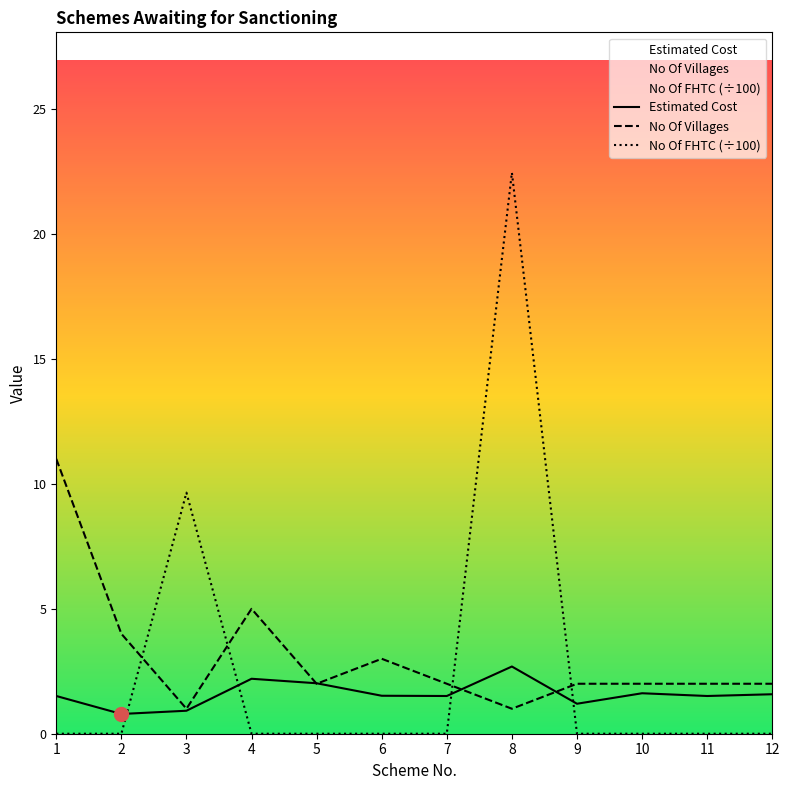

What are all the series names shown in the legend?

Estimated Cost, No Of Villages, No Of FHTC (÷100)